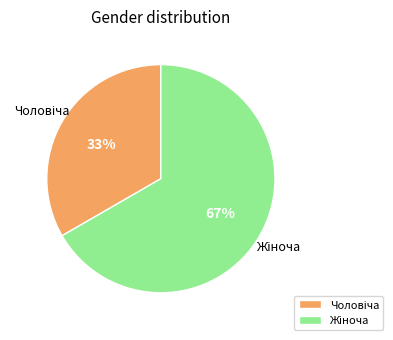

To the nearest percent, what is the average slice percentage?

50%